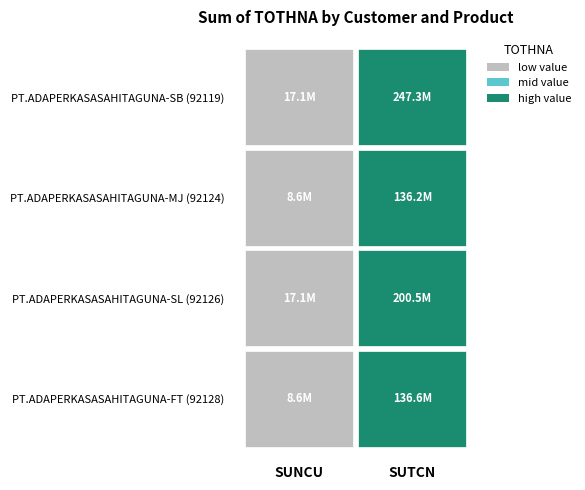

At how many categories does at least one series exceed 155885085?

1